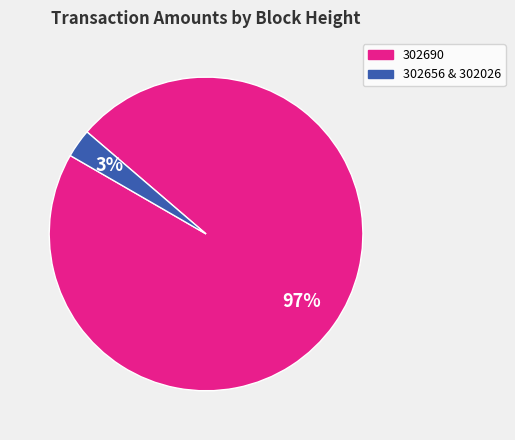

Is there any slice that represents more than half of the pie?

Yes